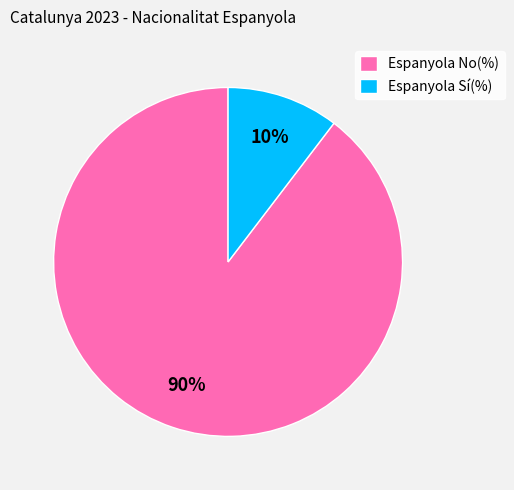

Do Espanyola No(%) and Espanyola Sí(%) together represent more than half of the pie?

Yes